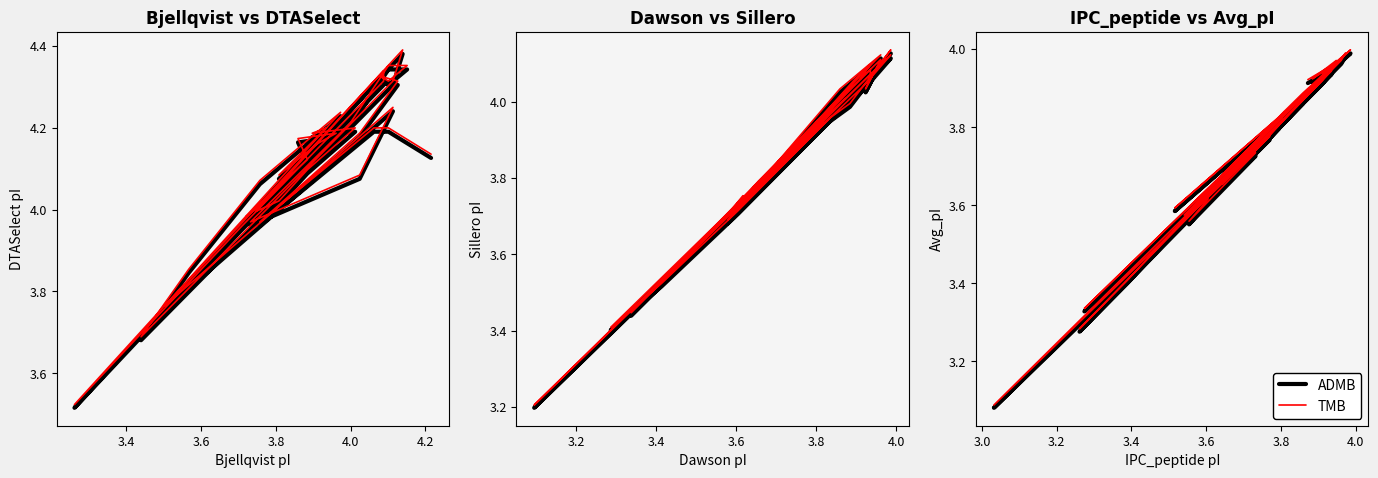

What is the value of the TMB point at the 35th from the left?

3.8